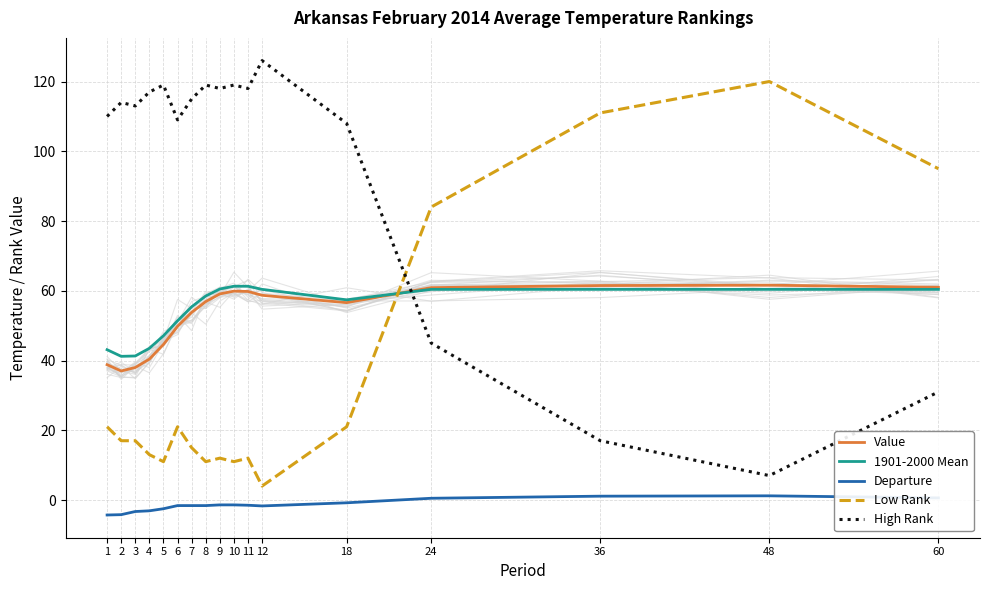

What is the minimum value shown in the chart?

-4.3